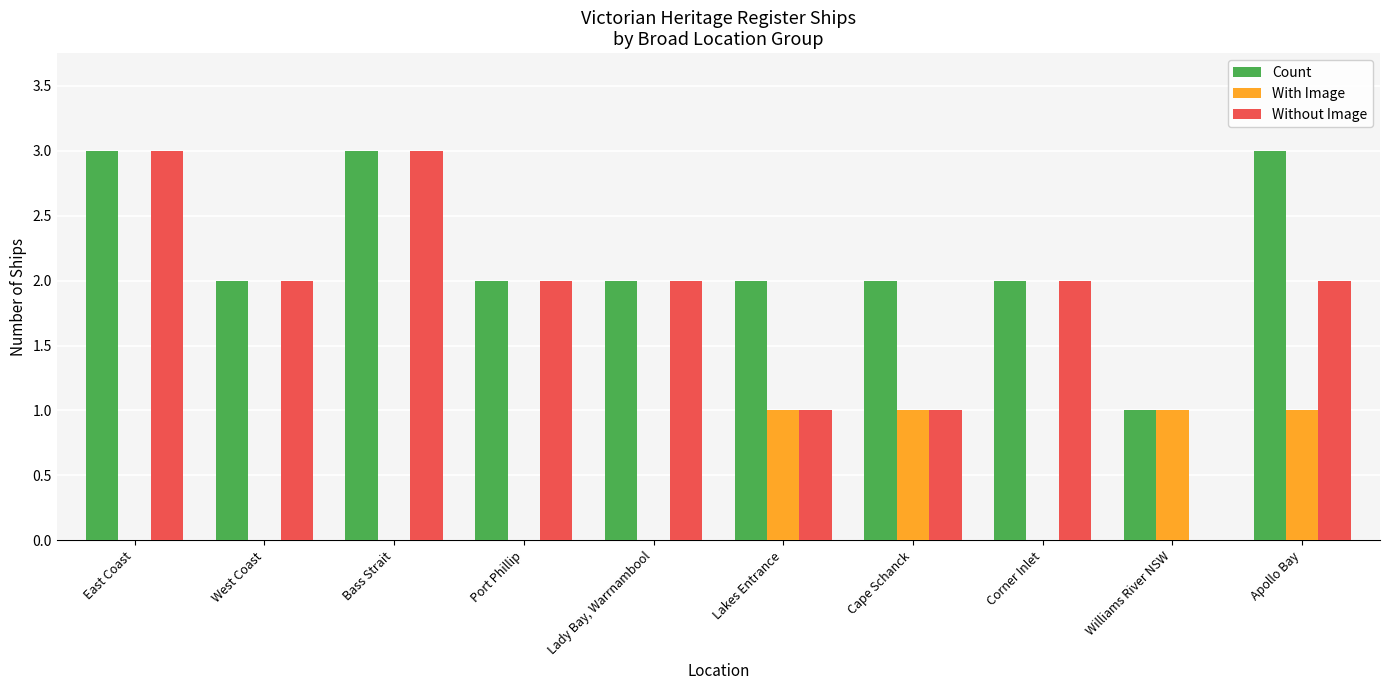

What is the sum of the Without Image values at Bass Strait and Apollo Bay?

5